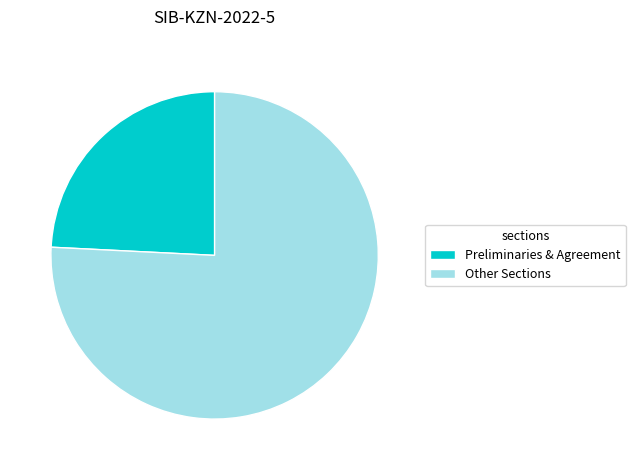

Do Preliminaries & Agreement and Other Sections together represent more than half of the pie?

Yes